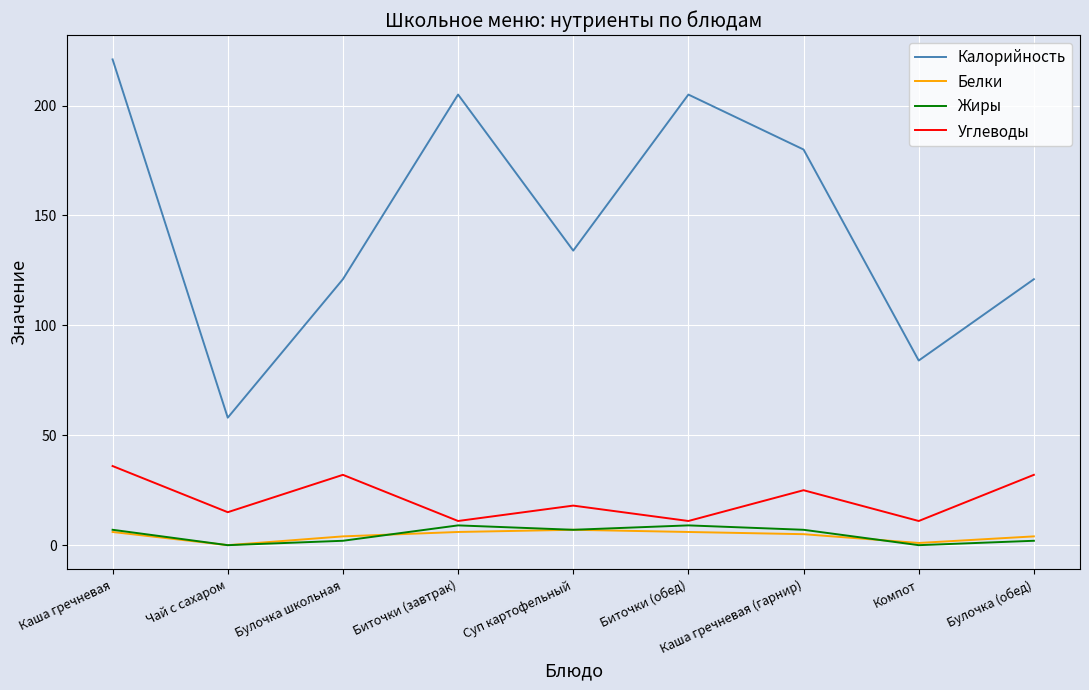

What position from the right is Суп картофельный?

5